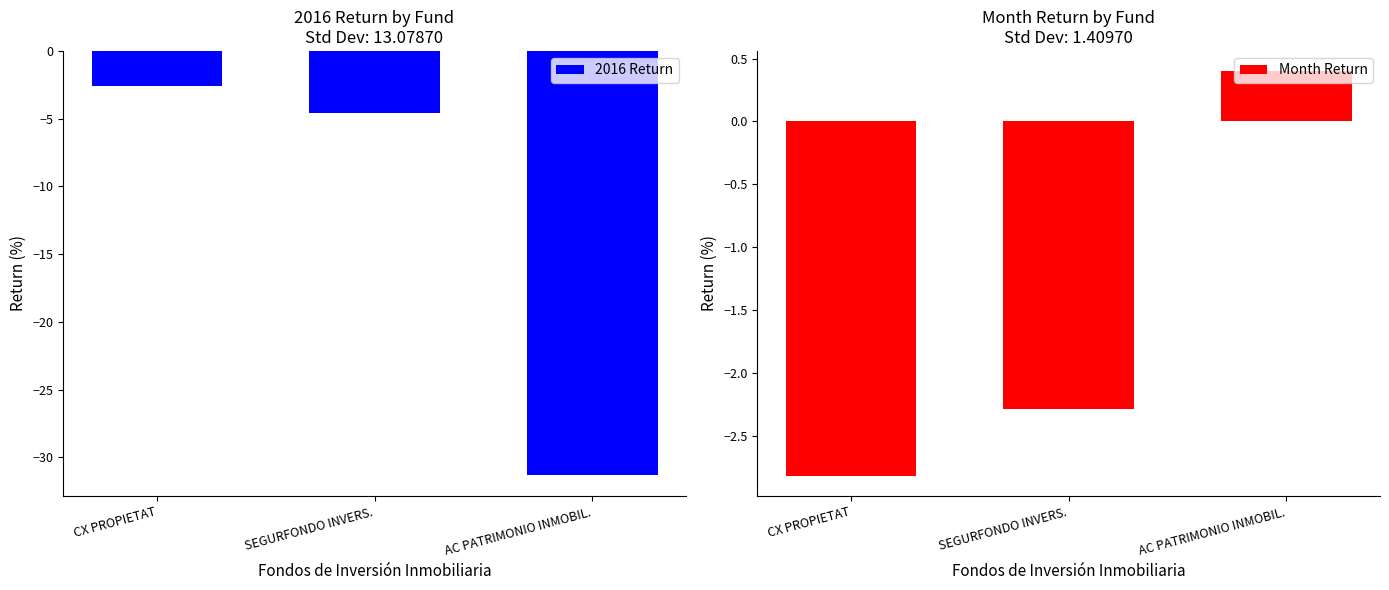

What is the label of the 3rd bar from the left?

AC PATRIMONIO INMOBIL.